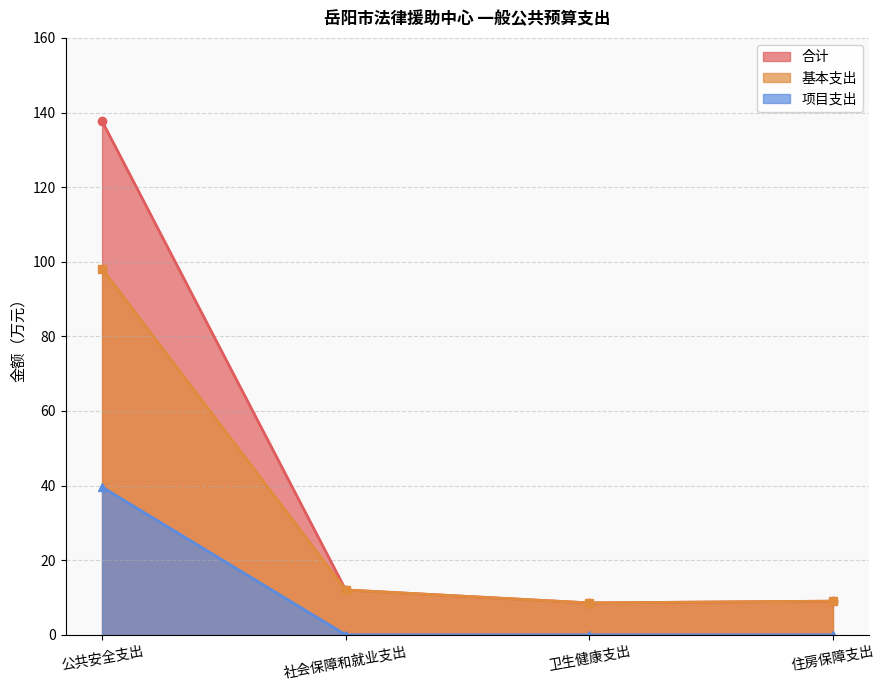

Rank the series at 住房保障支出 from highest to lowest value.

合计, 基本支出, 项目支出